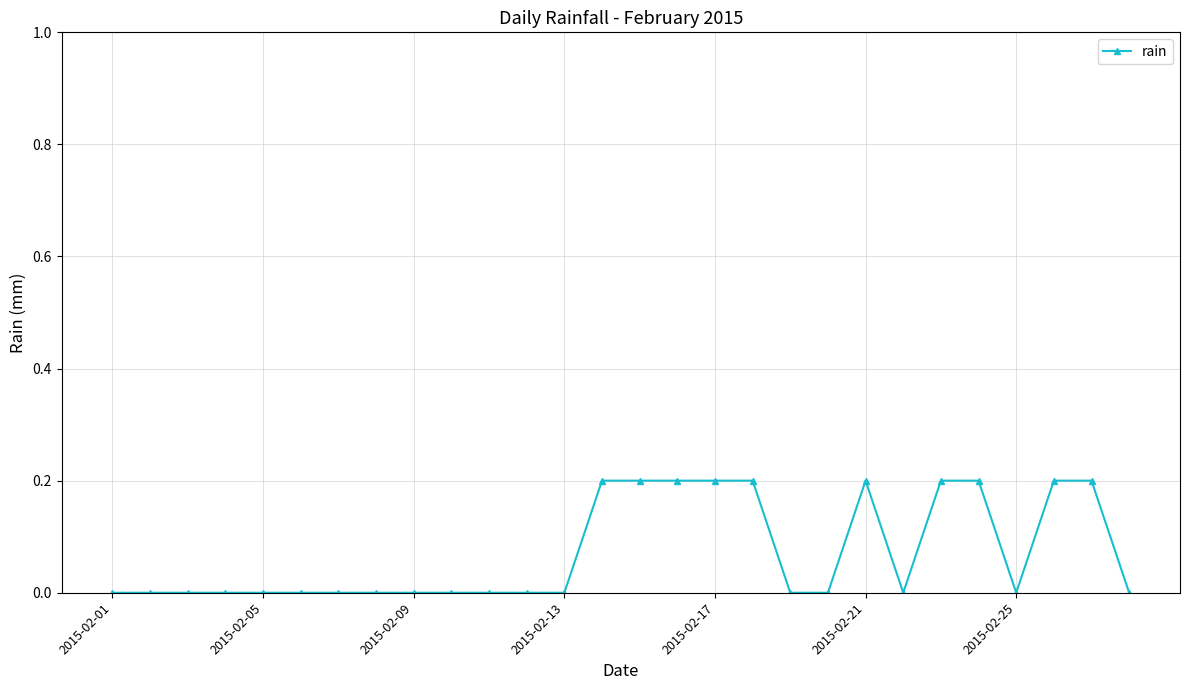

What is the maximum value shown in the chart?

0.2